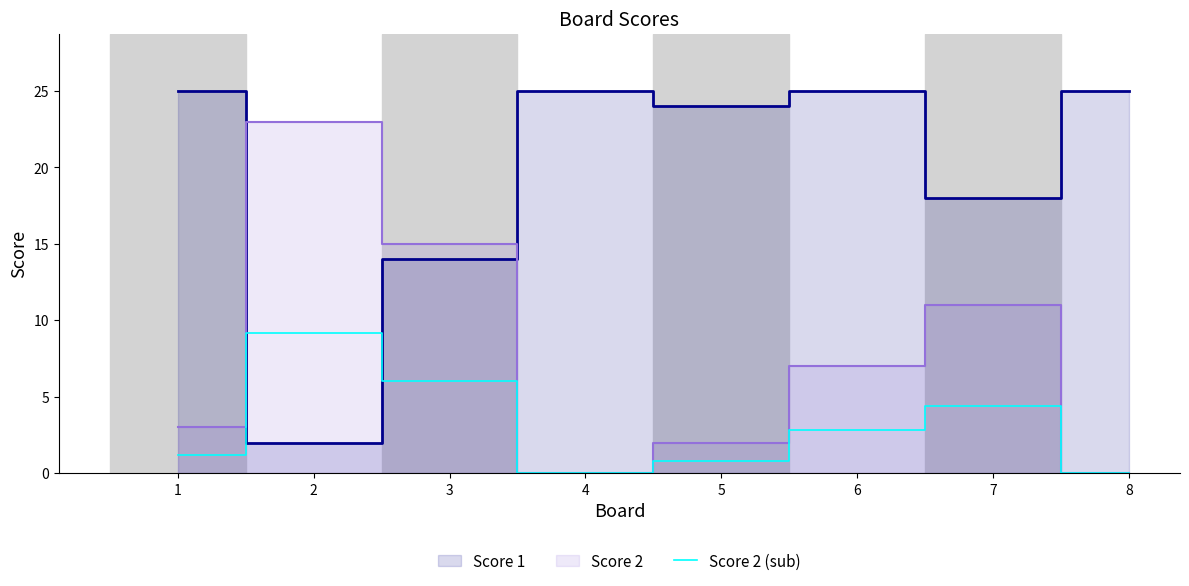

Is it true that Score 2 (sub) equals 2.4 at 7?

False